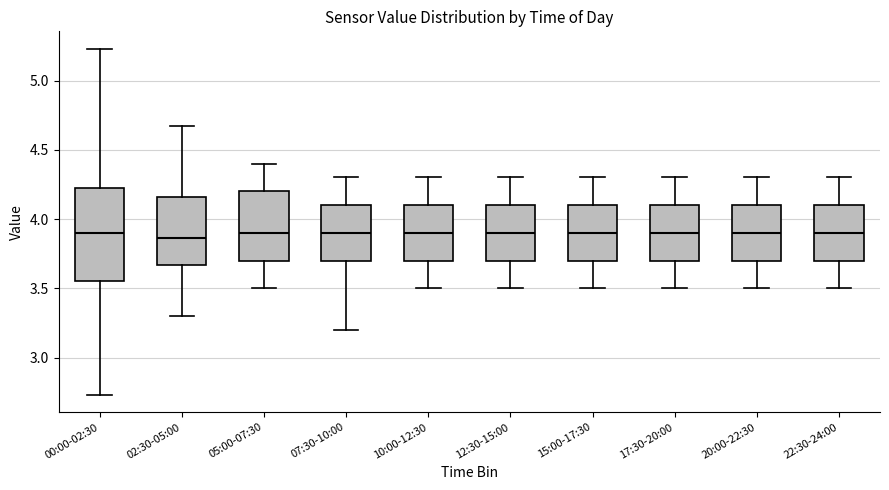

Where does the median line of the box for 05:00-07:30 sit on the y-axis? The values are not printed on the chart, so give them approximately, as read against the axis.

3.90